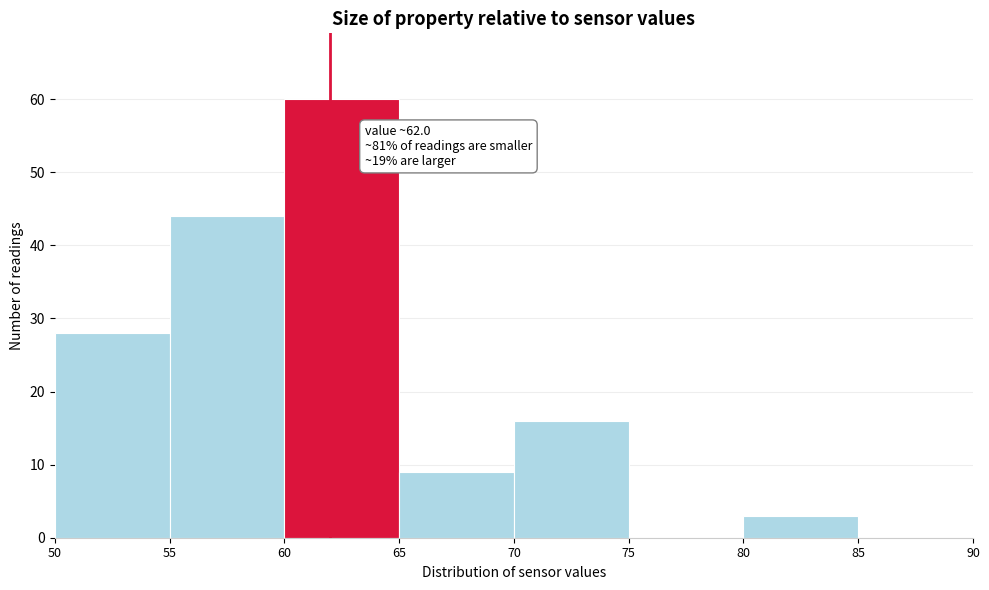

Which range on the x-axis has the tallest bar?

60 to 65